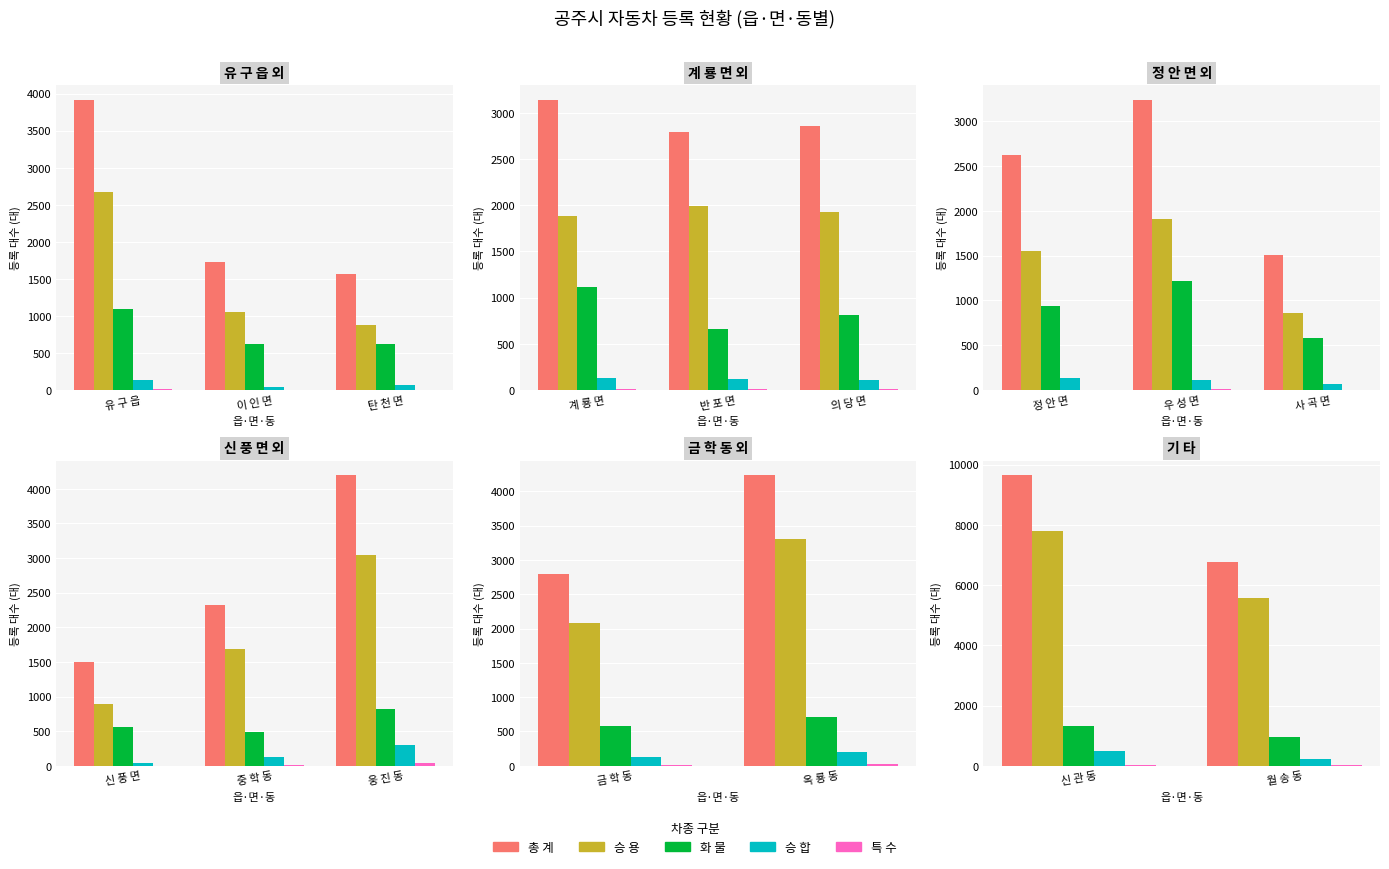

What position from the left is 신 관 동?

1